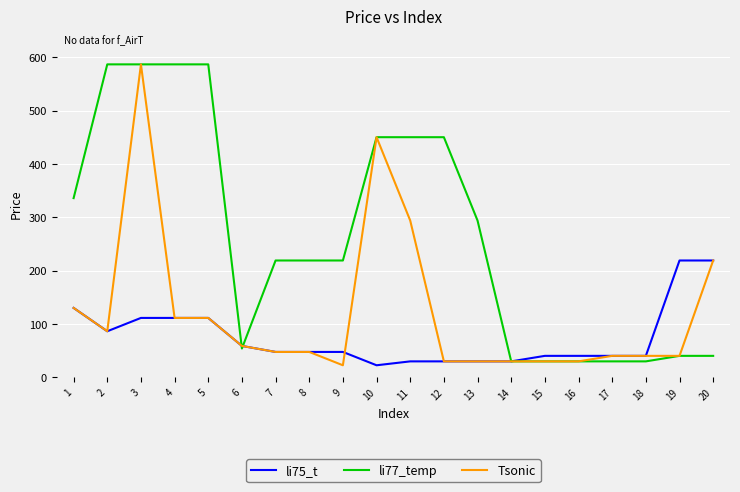

The value of li75_t at 18 is 63.6. True or false?

False